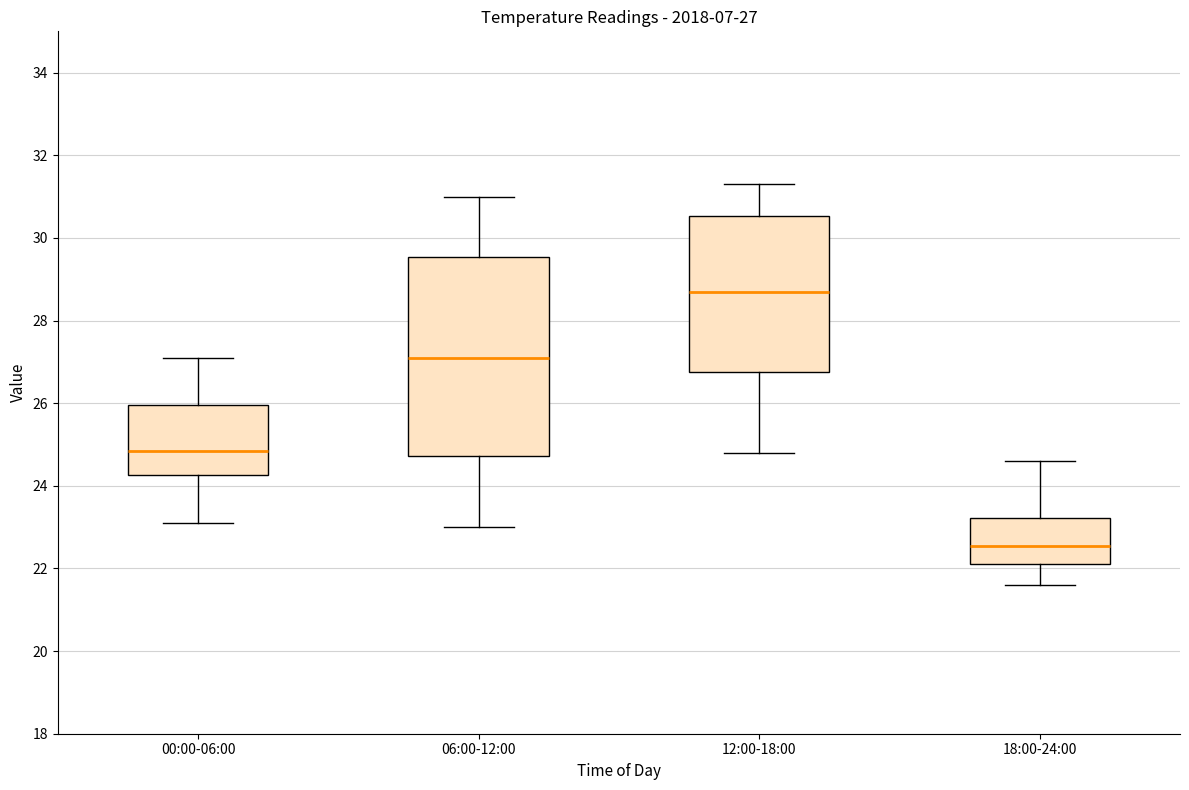

Which box has the highest median line?

12:00-18:00